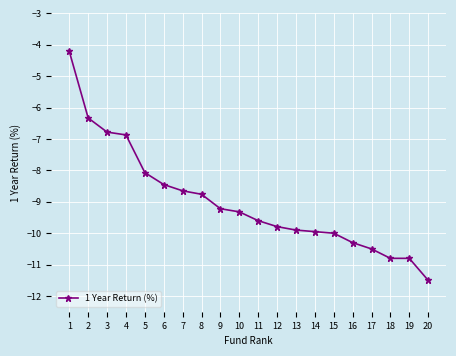

How many series are shown in this chart?

1